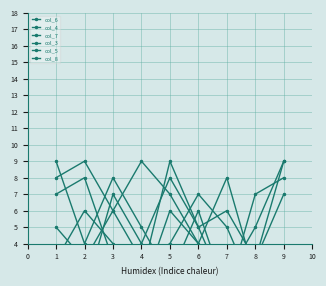

How many data points in col_4 are above 5?

4